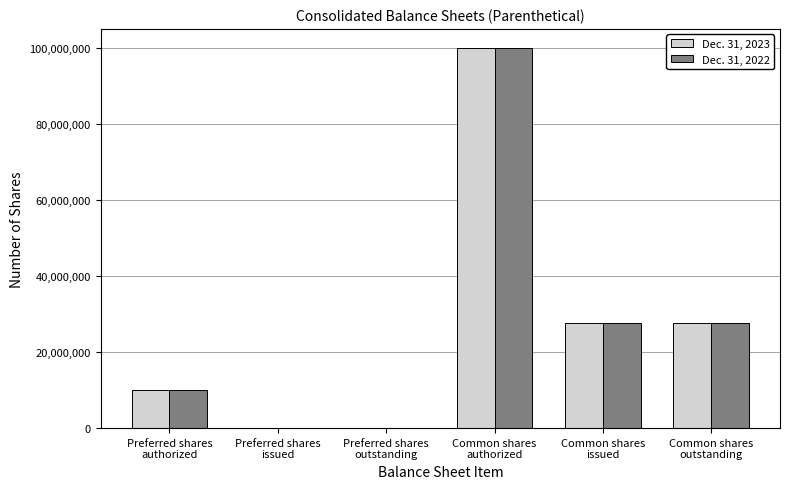

Reading right to left, transcribe all the data shown in this chart.

Dec. 31, 2023: Common shares
outstanding=27630025	Common shares
issued=27630025	Common shares
authorized=100000000	Preferred shares
outstanding=0	Preferred shares
issued=0	Preferred shares
authorized=10000000
Dec. 31, 2022: Common shares
outstanding=27616064	Common shares
issued=27616064	Common shares
authorized=100000000	Preferred shares
outstanding=0	Preferred shares
issued=0	Preferred shares
authorized=10000000